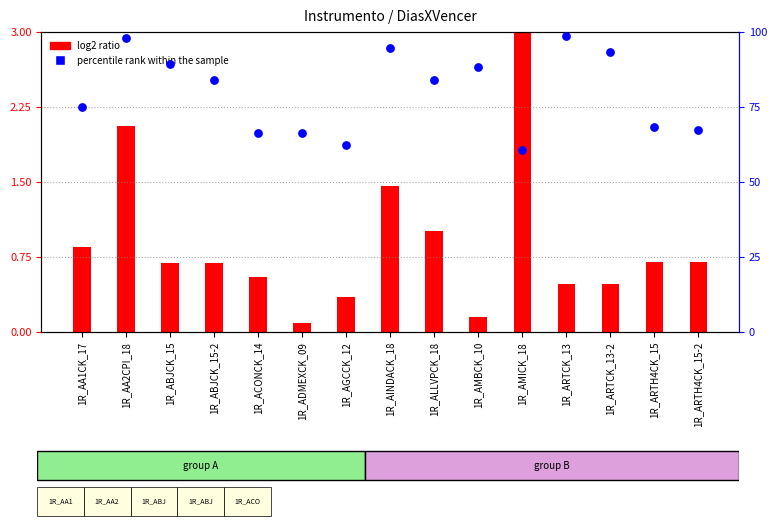

Which series has the largest Y range (max minus min)?

percentile rank within the sample